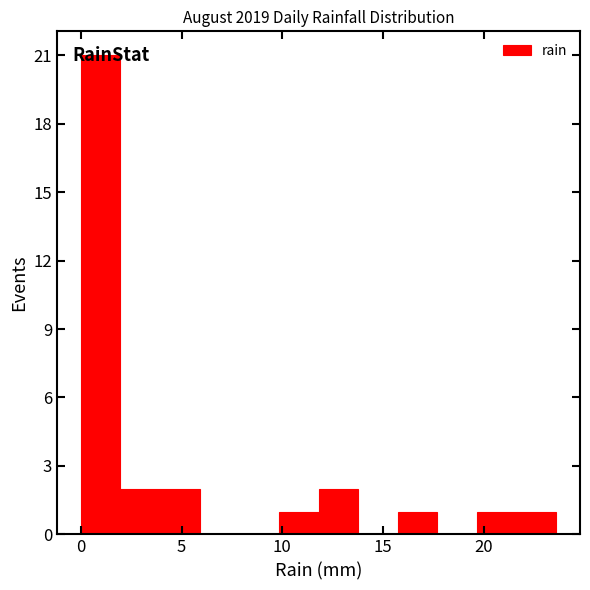

Read against the x-axis, roughly where is the centre of the tallest bar?

1.0